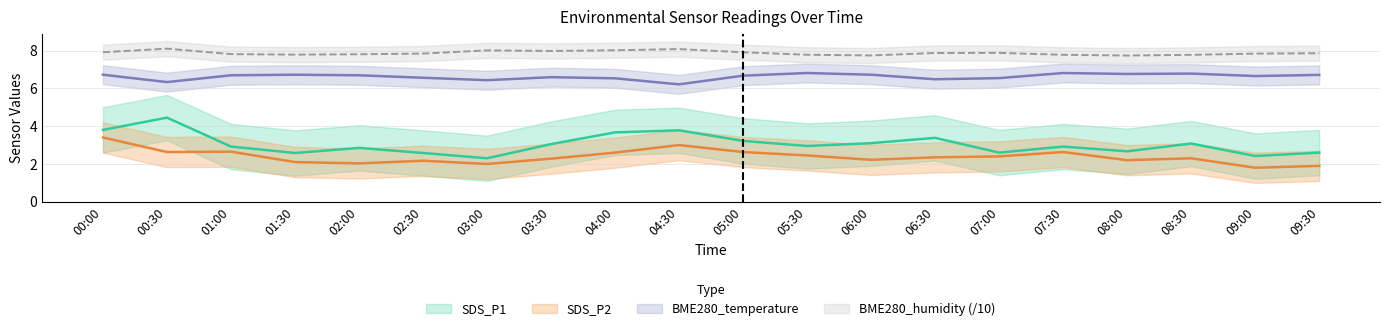

Read the BME280_temperature value at 08:30.

6.8